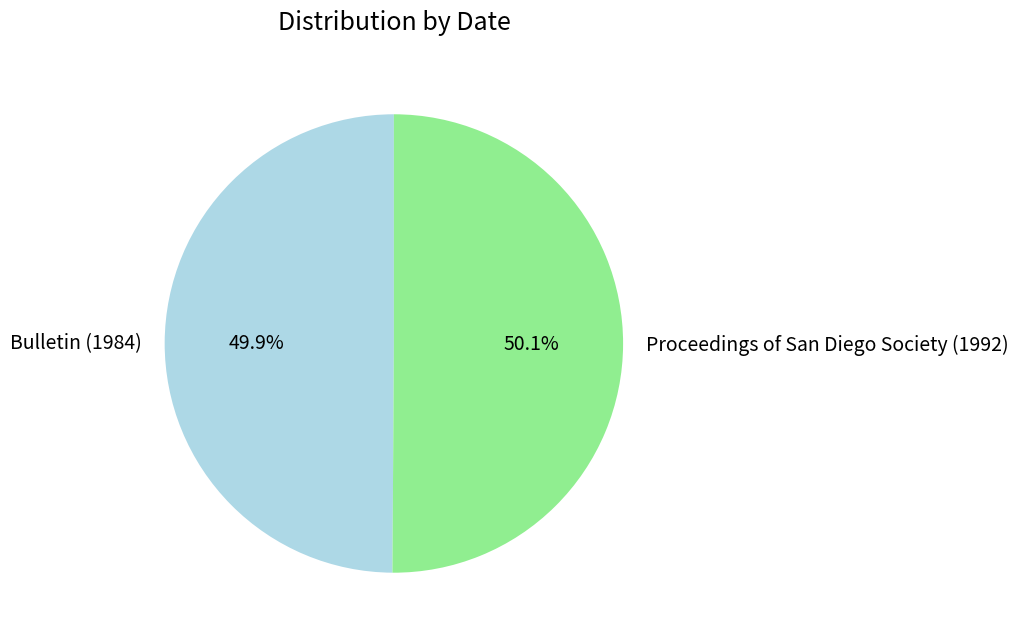

Combined, what portion of the pie is Proceedings of San Diego Society (1992) and Bulletin (1984)?

100.0%